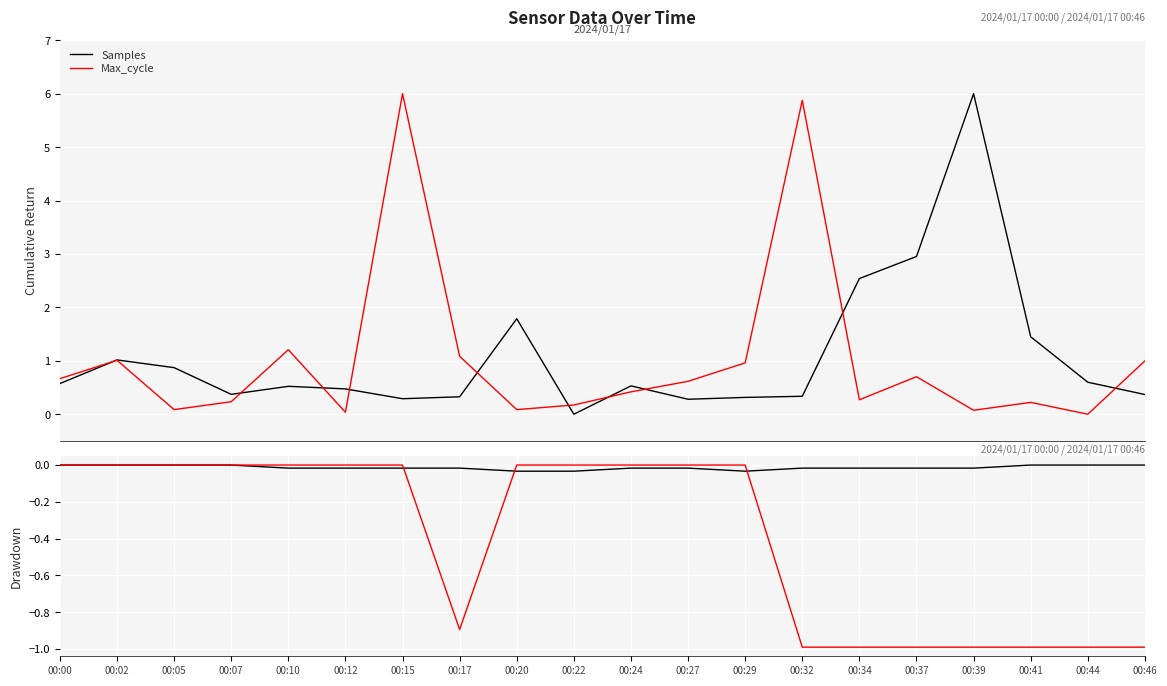

Reading right to left, transcribe all the data shown in this chart.

Samples: 0.4	0.6	1.5	6.0	3.0	2.5	0.3	0.3	0.3	0.5	0.0	1.8	0.3	0.3	0.5	0.5	0.4	0.9	1.0	0.6
Max_cycle: 1.0	0.0	0.2	0.1	0.7	0.3	5.9	1.0	0.6	0.4	0.2	0.1	1.1	6.0	0.0	1.2	0.2	0.1	1.0	0.7
Temp: 0.0	0.0	0.0	-0.0	-0.0	-0.0	-0.0	-0.0	-0.0	-0.0	-0.0	-0.0	-0.0	-0.0	-0.0	-0.0	0.0	0.0	0.0	0.0
Humidity: -1.0	-1.0	-1.0	-1.0	-1.0	-1.0	-1.0	0.0	0.0	0.0	0.0	0.0	-0.9	0.0	0.0	0.0	0.0	0.0	0.0	0.0